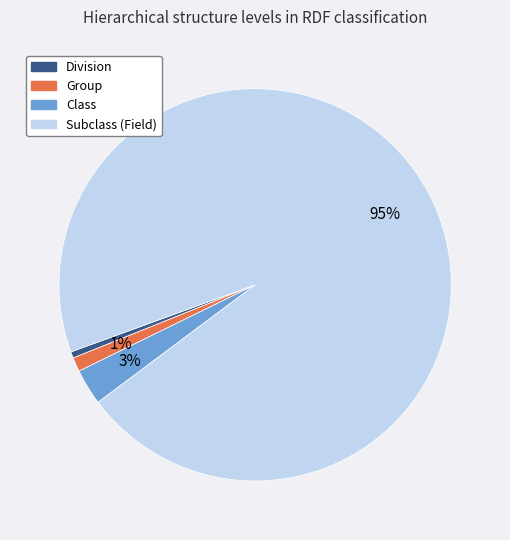

To the nearest percent, what percentage of the pie is Subclass (Field)?

95%